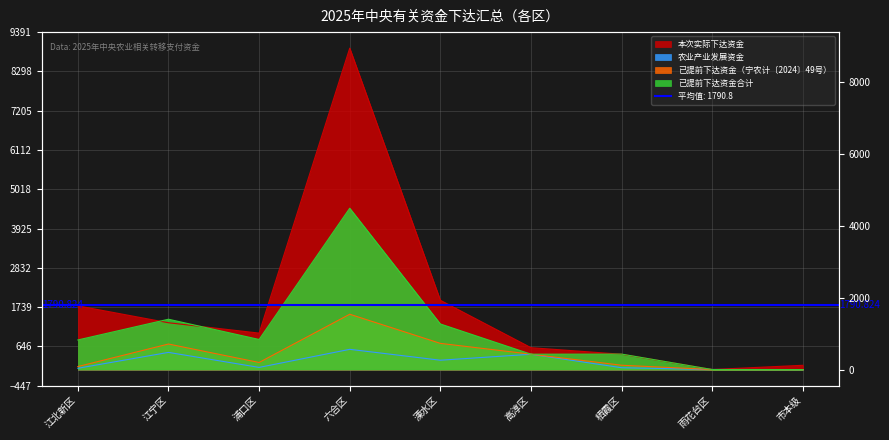

How many values in the 已提前下达资金合计 series exceed 823?

5